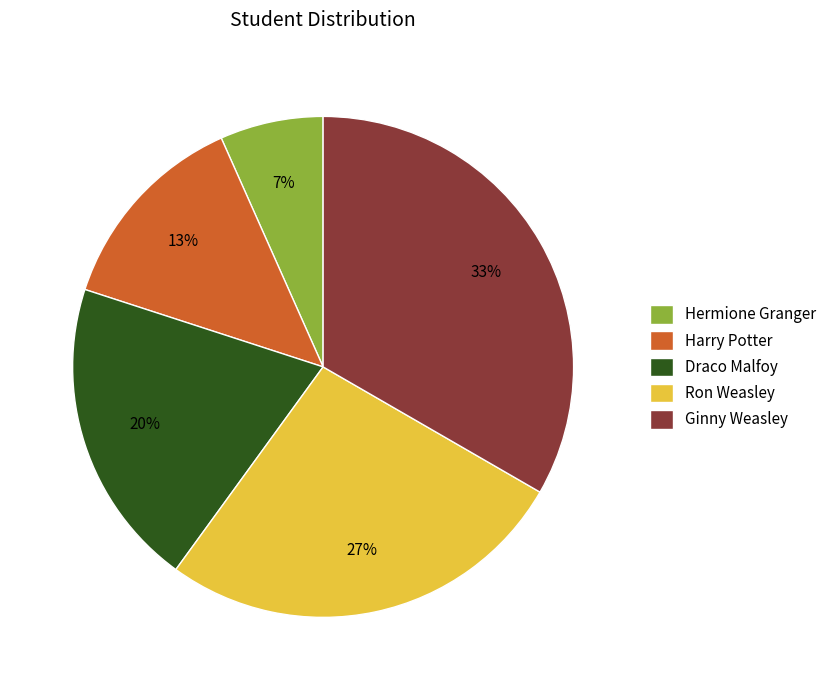

What is the largest slice in the pie chart?

Ginny Weasley